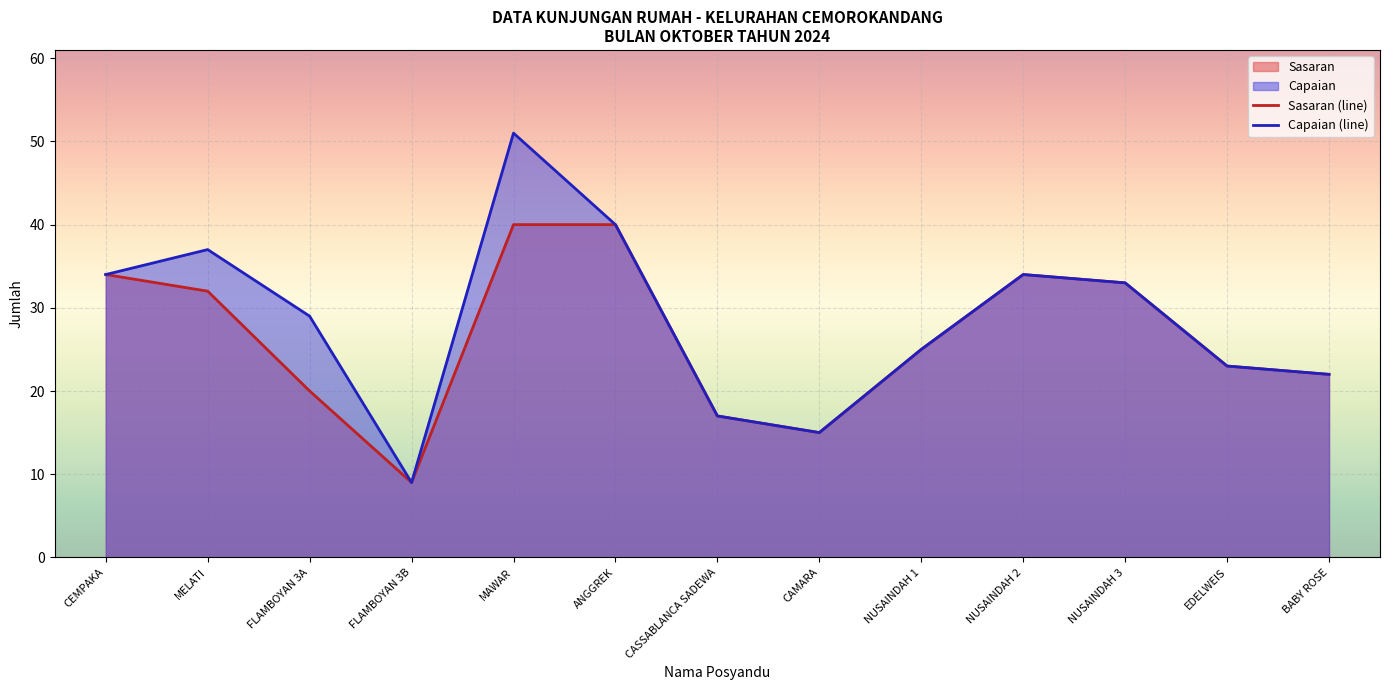

Rank the series at MAWAR from lowest to highest value.

Sasaran (line), Capaian (line)